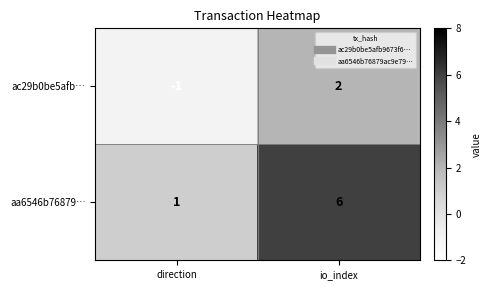

What is the sum of the aa6546b76879… values at io_index and direction?

7